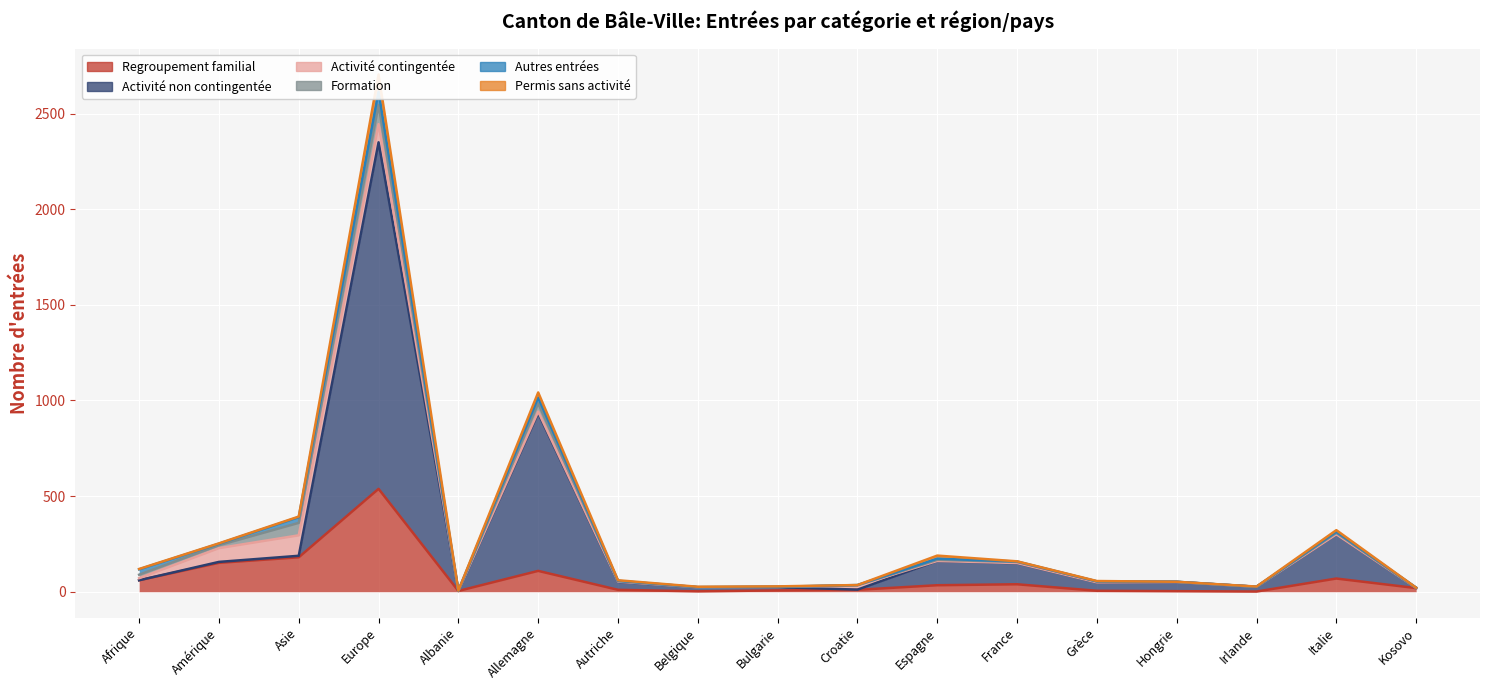

Which category has the highest value across all series?

Europe